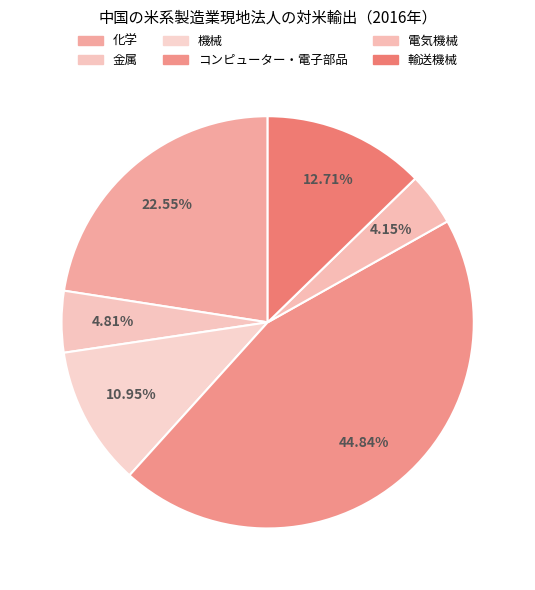

Does any single category account for the majority?

No